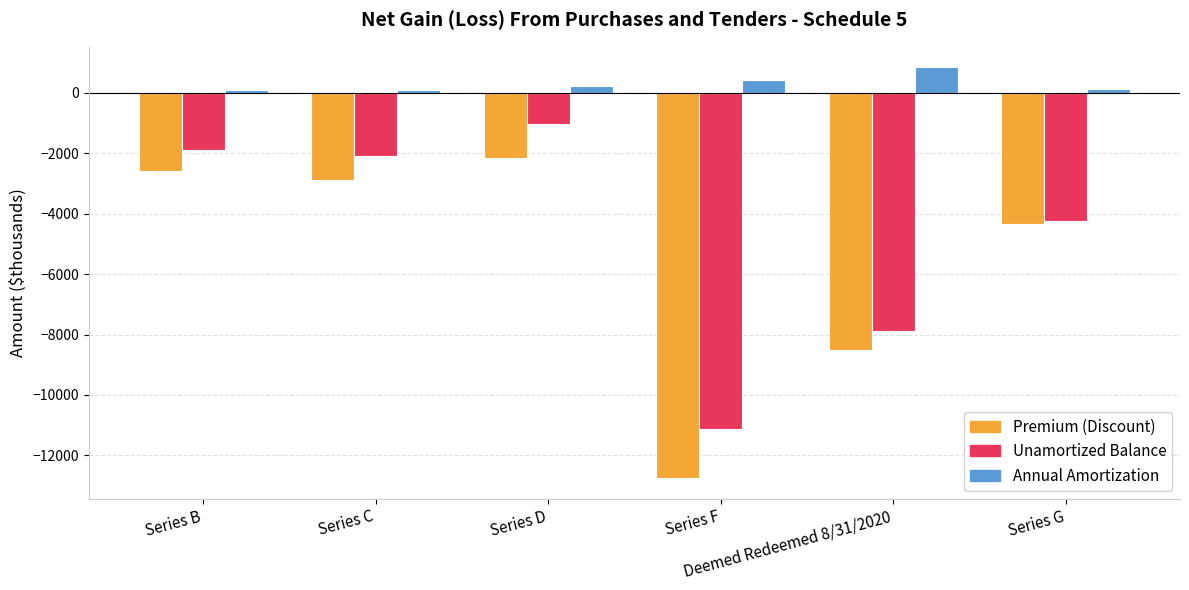

What is the sum of all Annual Amortization values?

1819.3